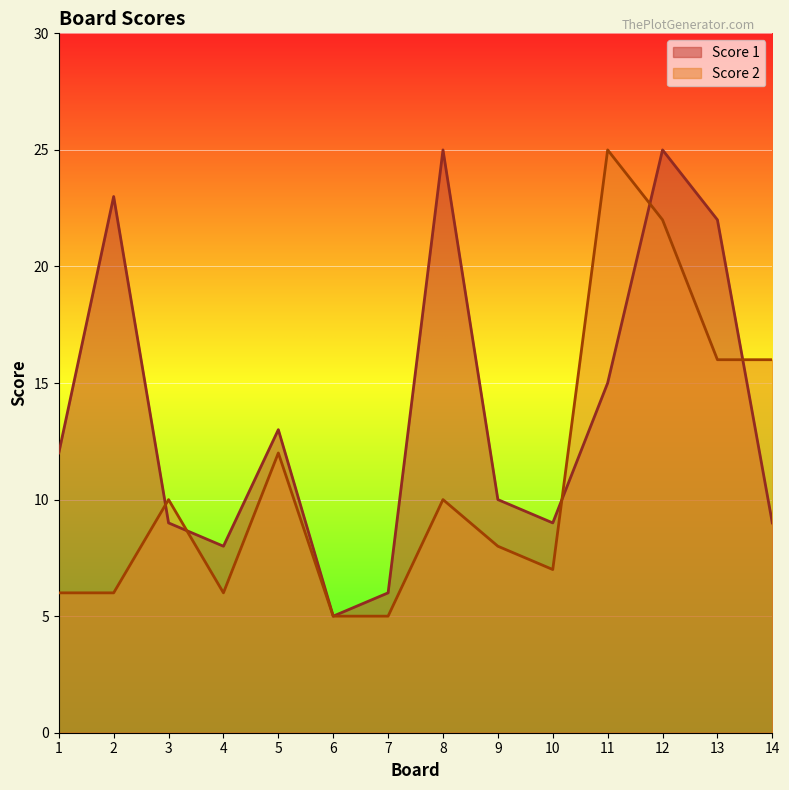

Rank the categories by Score 2 value from lowest to highest.

6, 7, 1, 2, 4, 10, 9, 3, 8, 5, 13, 14, 12, 11